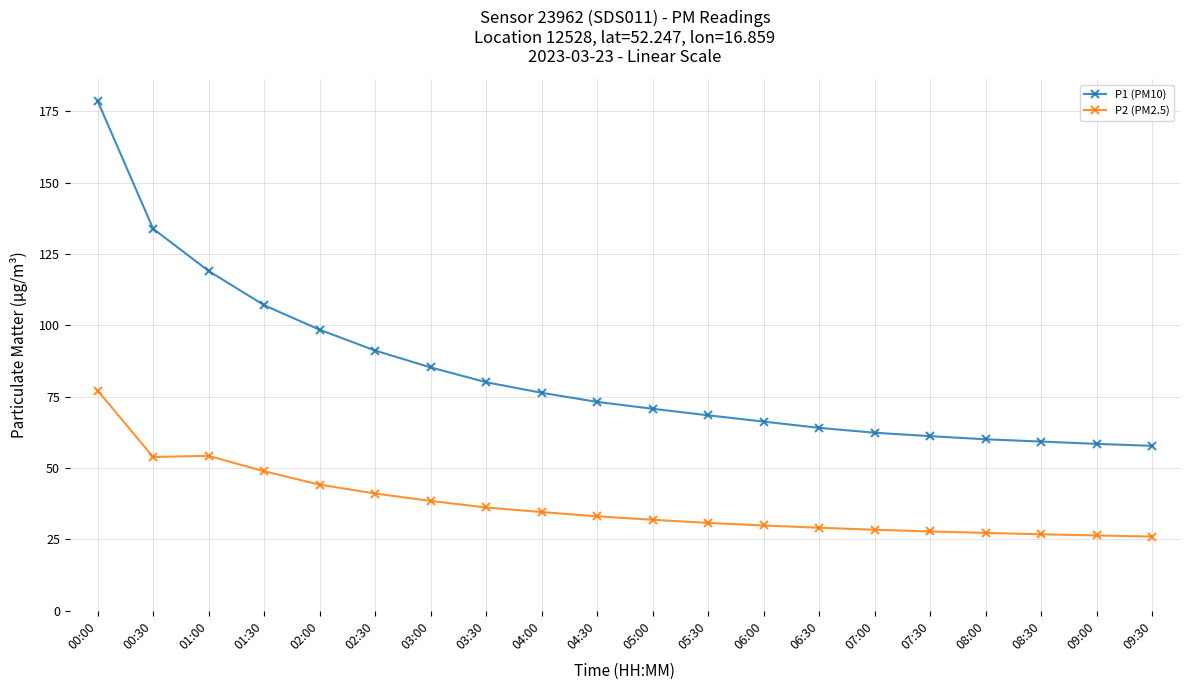

What position from the right is 08:00?

4